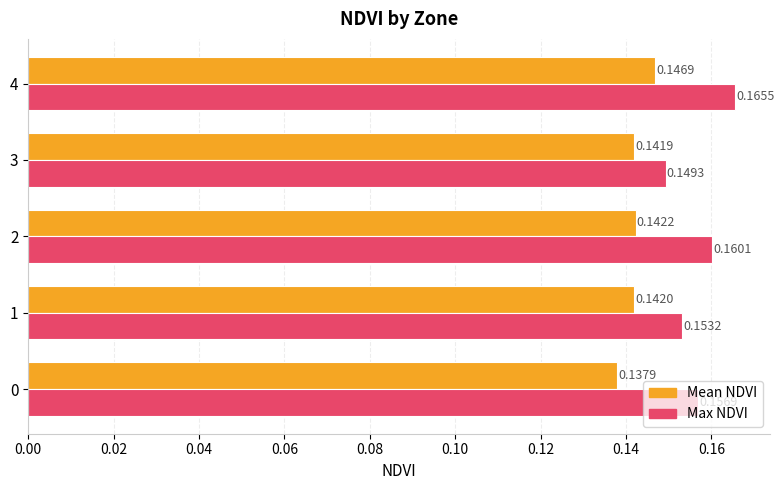

Rank the categories by Mean NDVI value from highest to lowest.

4, 2, 1, 3, 0